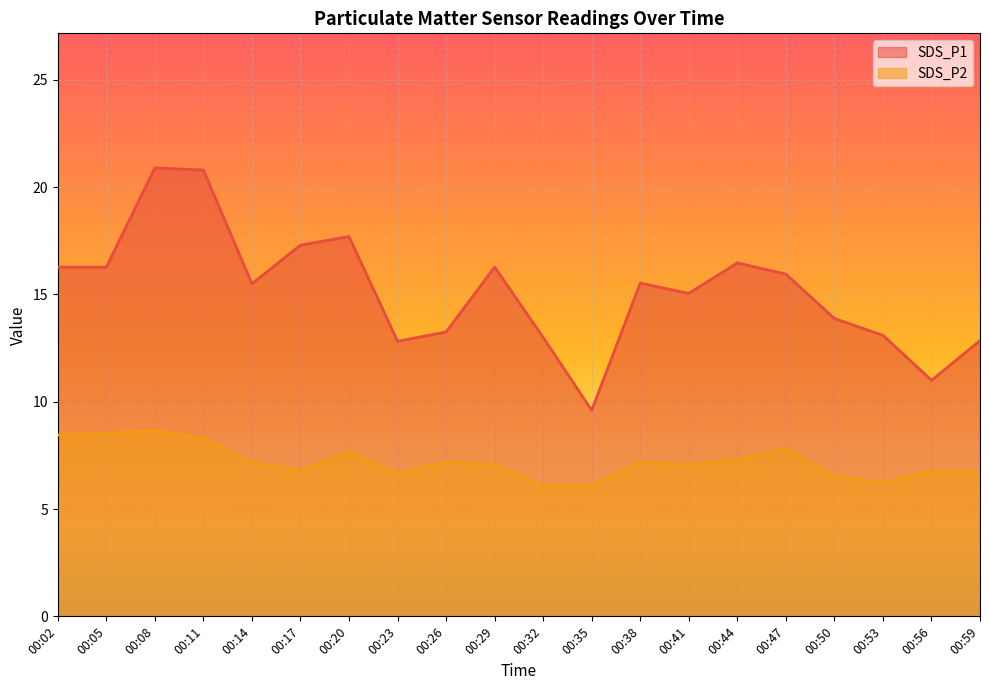

Is it true that SDS_P2 equals 10.6 at 00:44?

False